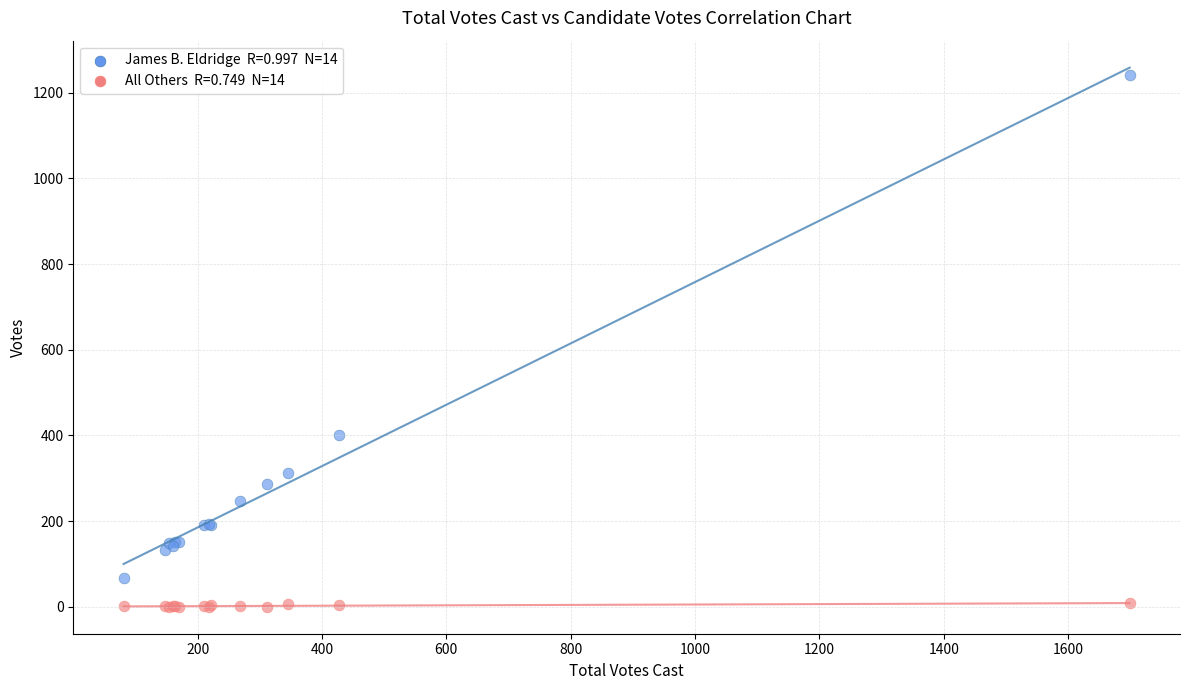

Across all series, what Y value is closest to 621?

402